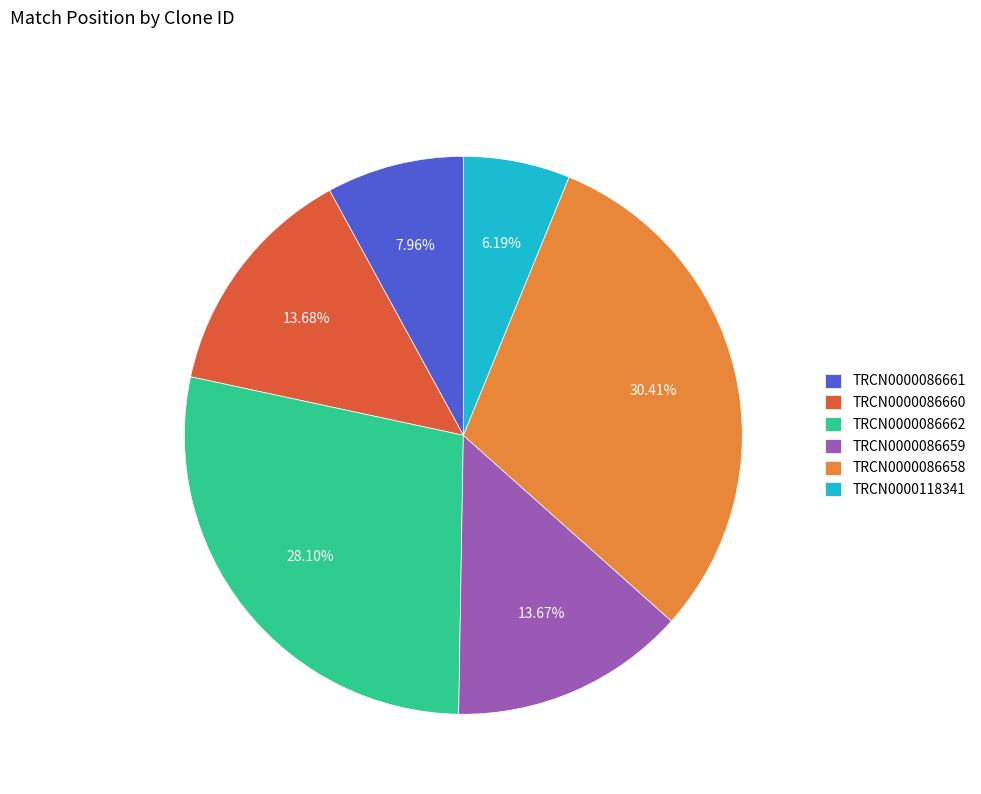

Count the number of slices in the pie.

6